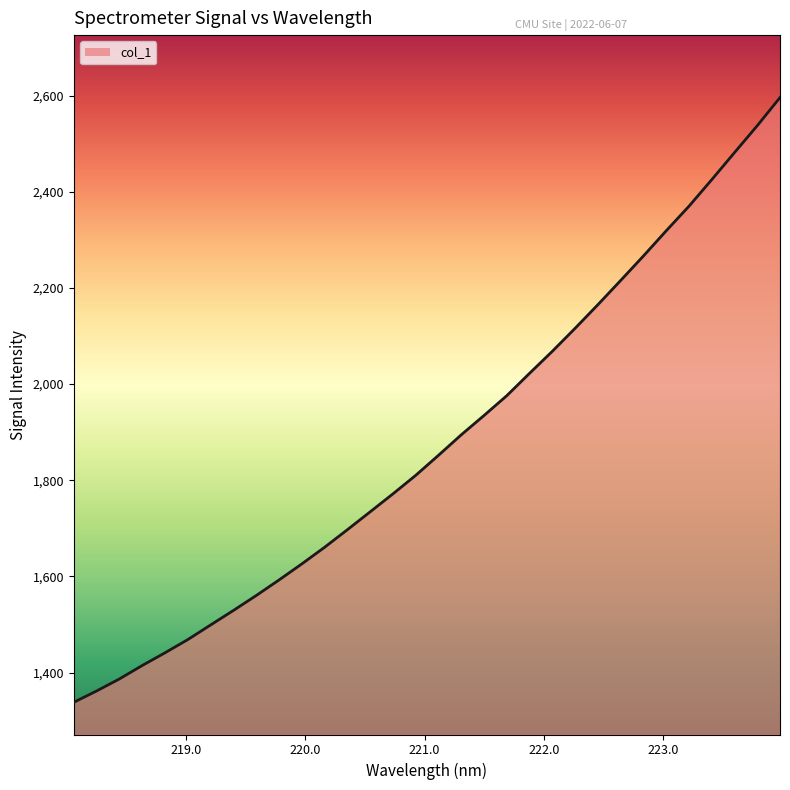

What is the smallest value displayed?

1338.3